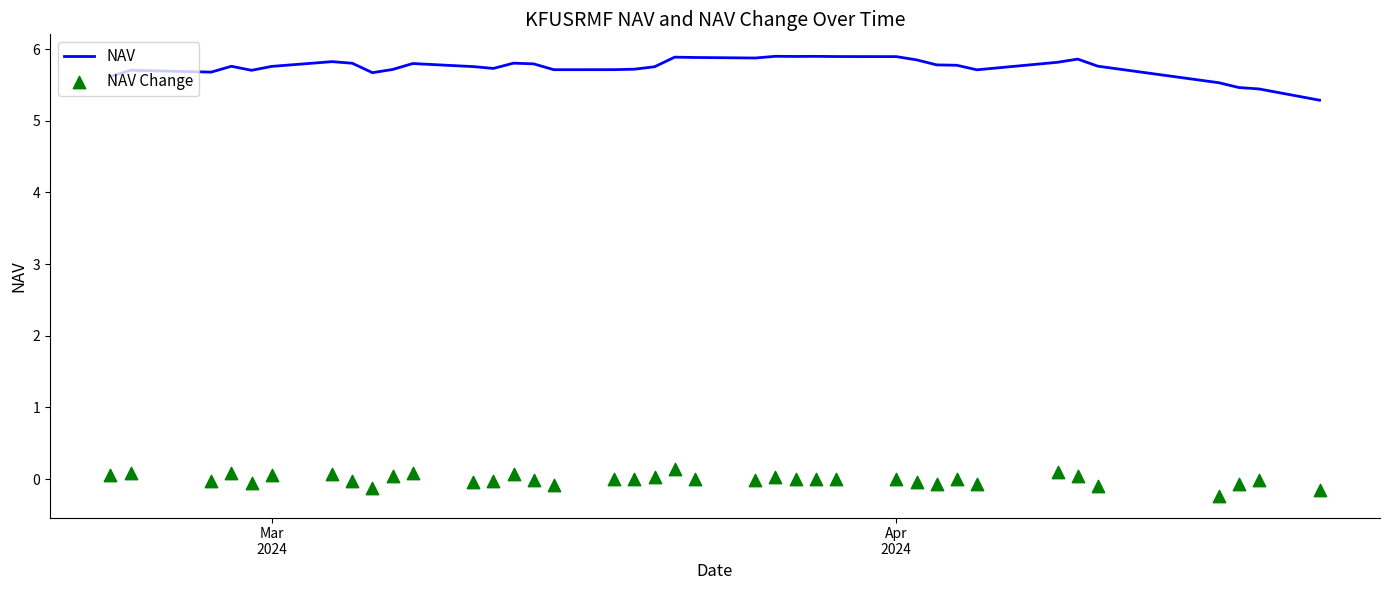

What are all the series names shown in the legend?

NAV, NAV Change